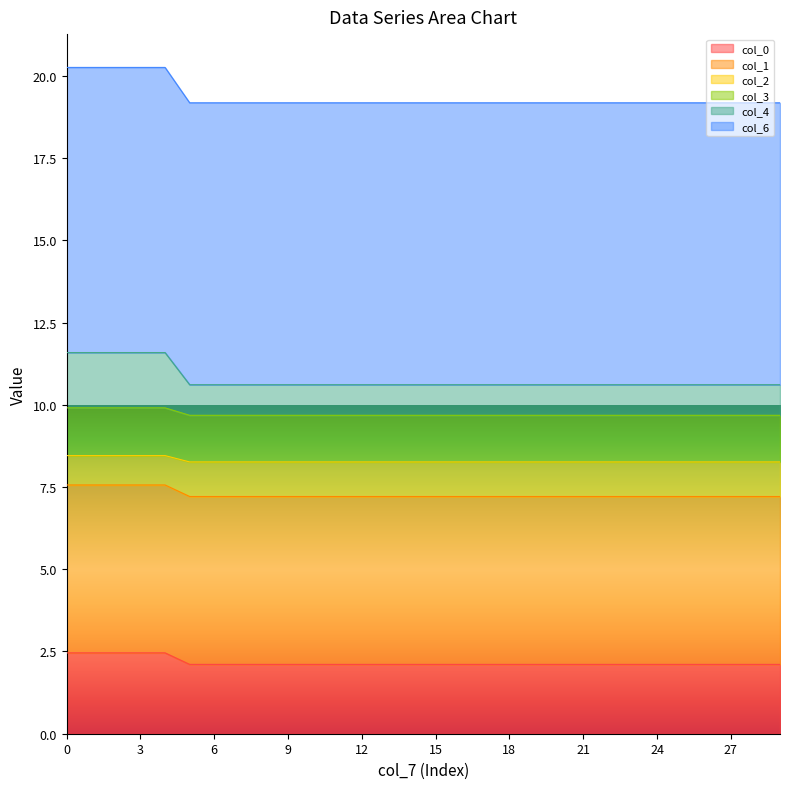

True or false: col_1 and col_0 intersect in this chart.

False